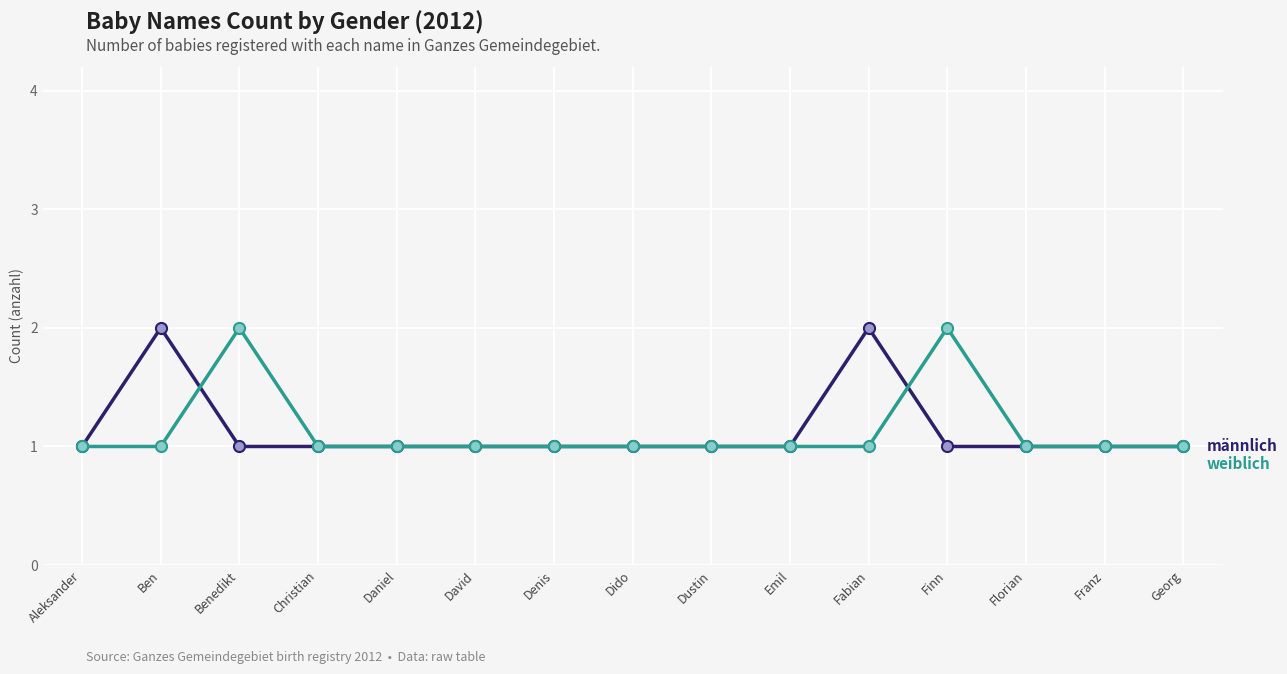

What is the label of the 9th point from the right?

Denis